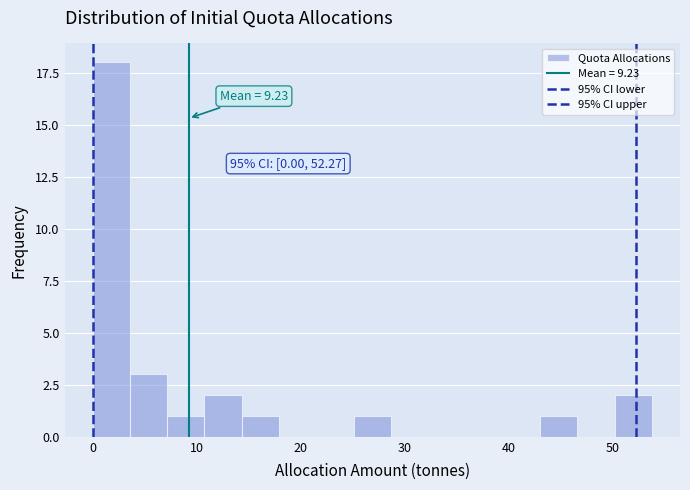

Read against the x-axis, roughly where is the centre of the tallest bar?

2